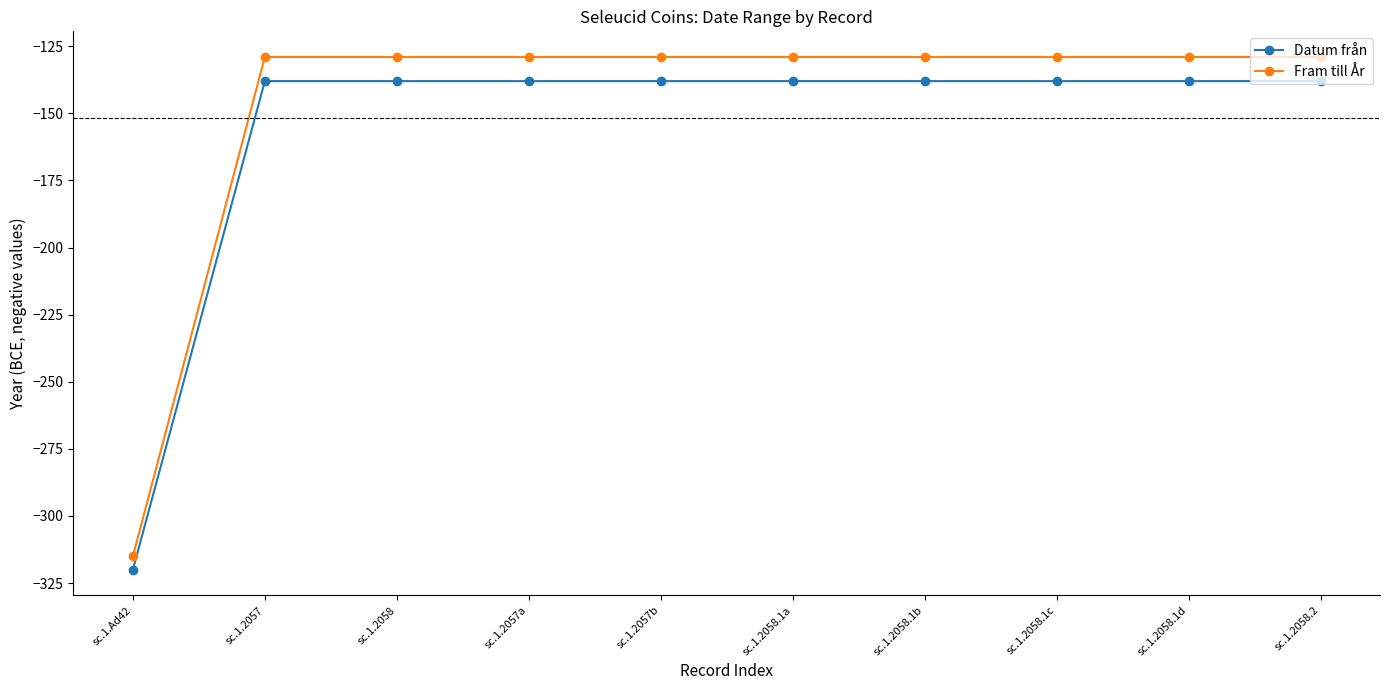

Is it true that Datum från equals -50 at sc.1.2058.1d?

False